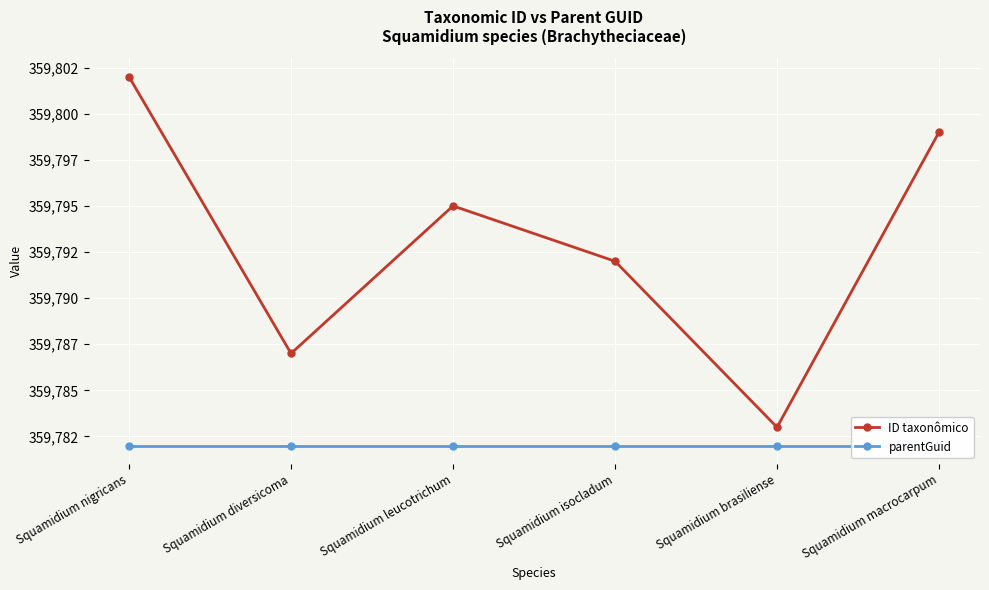

What is the minimum value for ID taxonômico?

359783